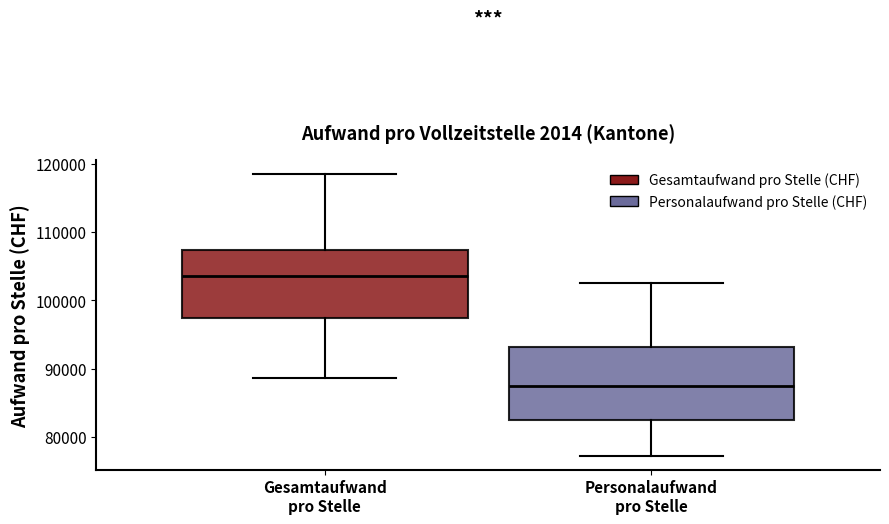

Reading left to right, transcribe this box plot: for each box, give where its median line is, the range the box spans, and where its two whiskers end, as read against the y-axis. The values are not printed on the chart, so give them approximately, as read against the axis.

Gesamtaufwand pro Stelle: median 104000, box 97000 to 107000, whiskers 89000 to 118000
Personalaufwand pro Stelle: median 88000, box 83000 to 93000, whiskers 77000 to 103000